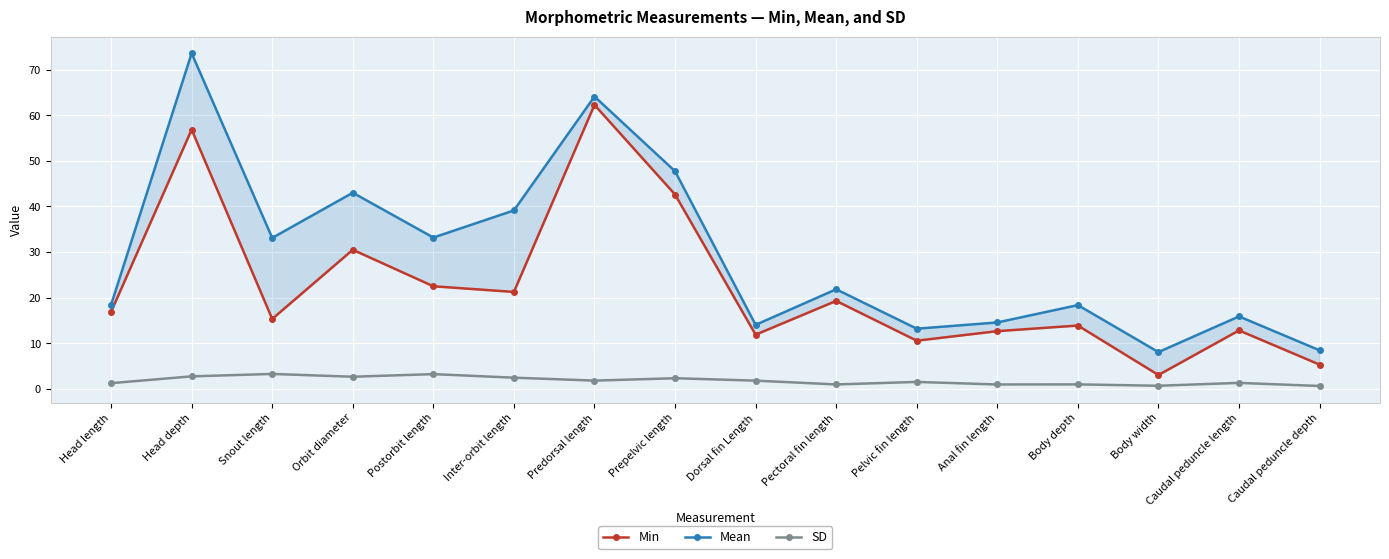

What is the sum of the Min values at Predorsal length and Body width?

65.3